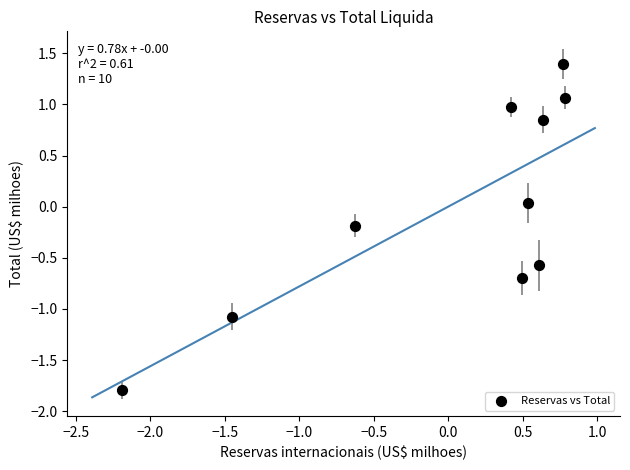

What is the range of X values (max minus min)?

3.0